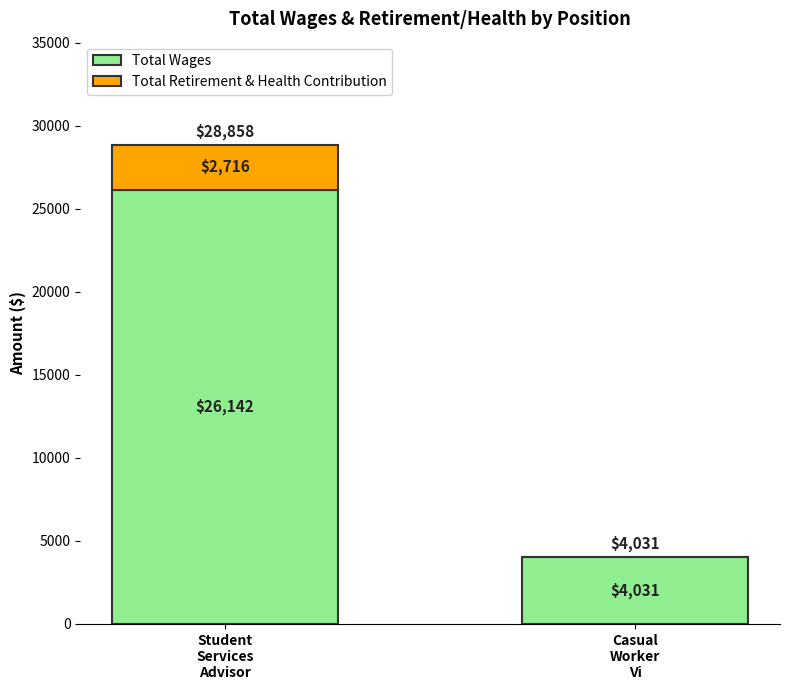

What is the sum of all Total Wages values?

30173